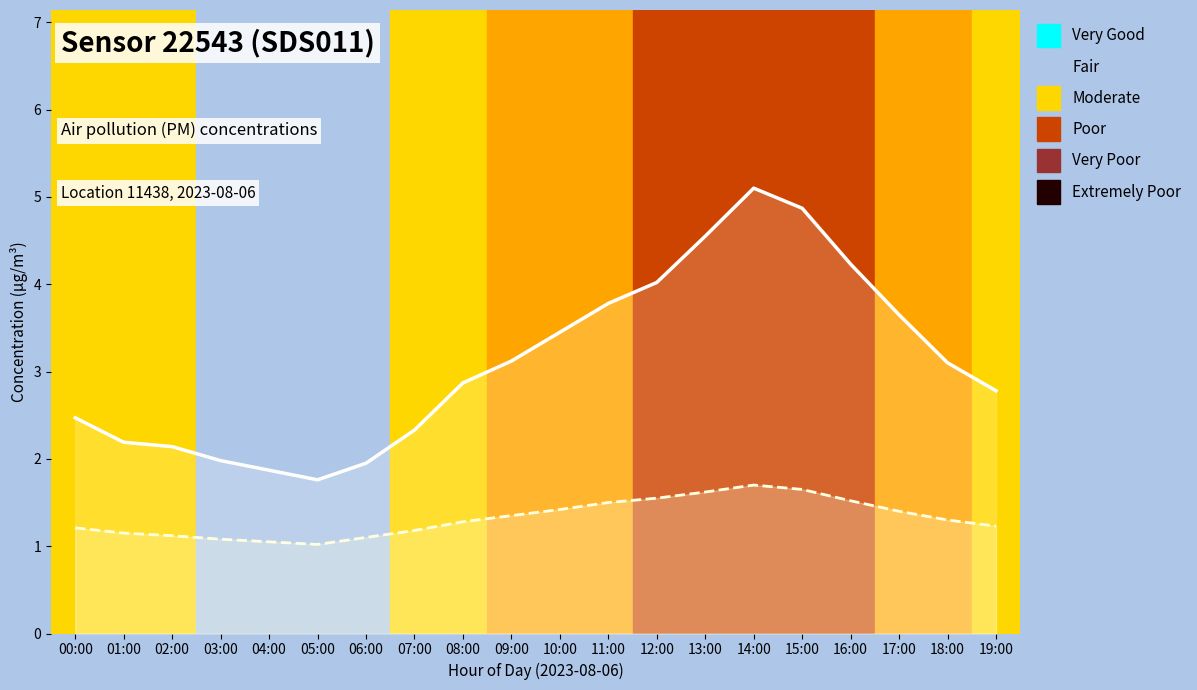

The P1 (PM10) series shows 5.1 at 14:00. True or false?

True